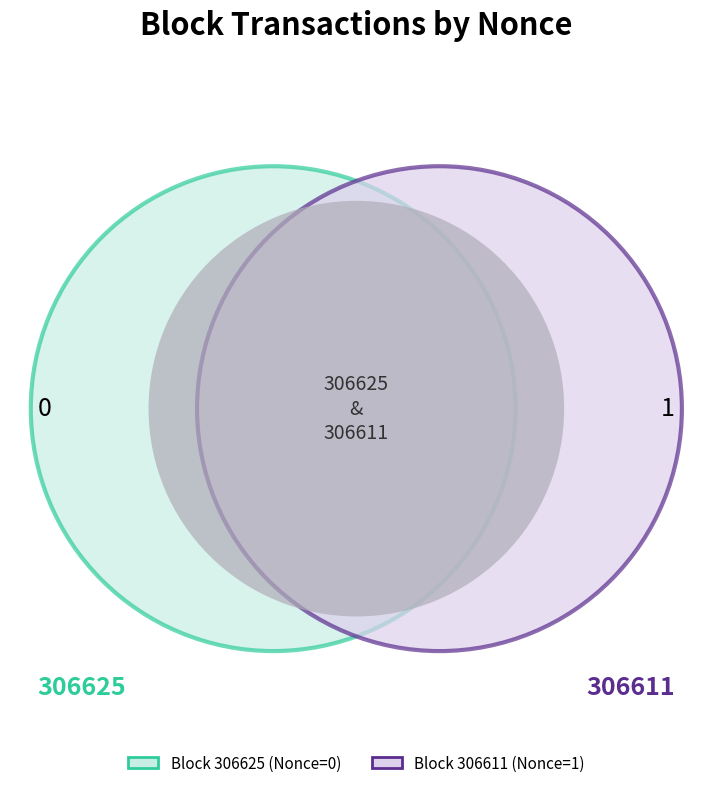

Which slice is the smallest?

306625